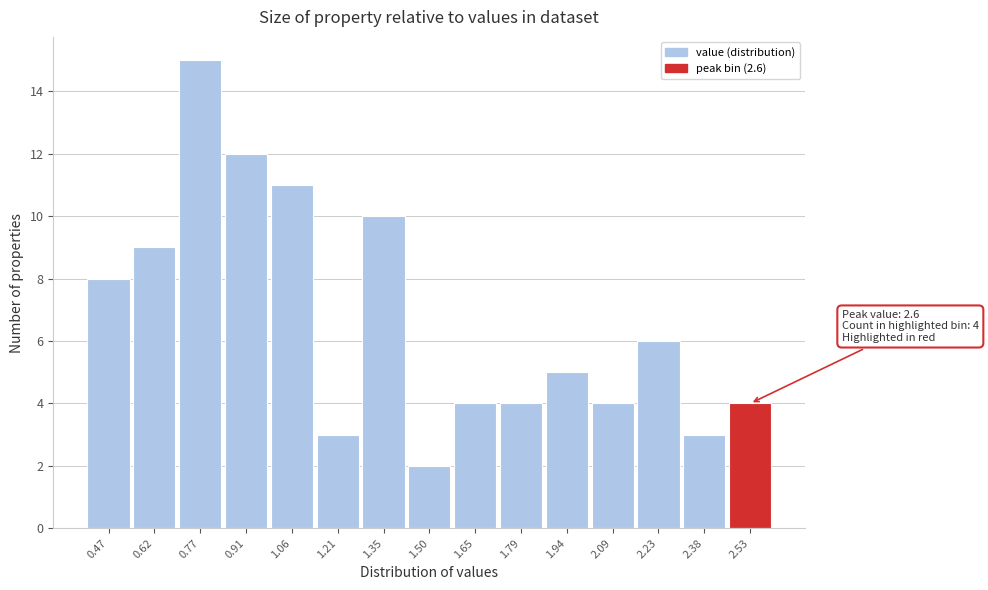

Over which range of the x-axis is the bar tallest?

0.70 to 0.84